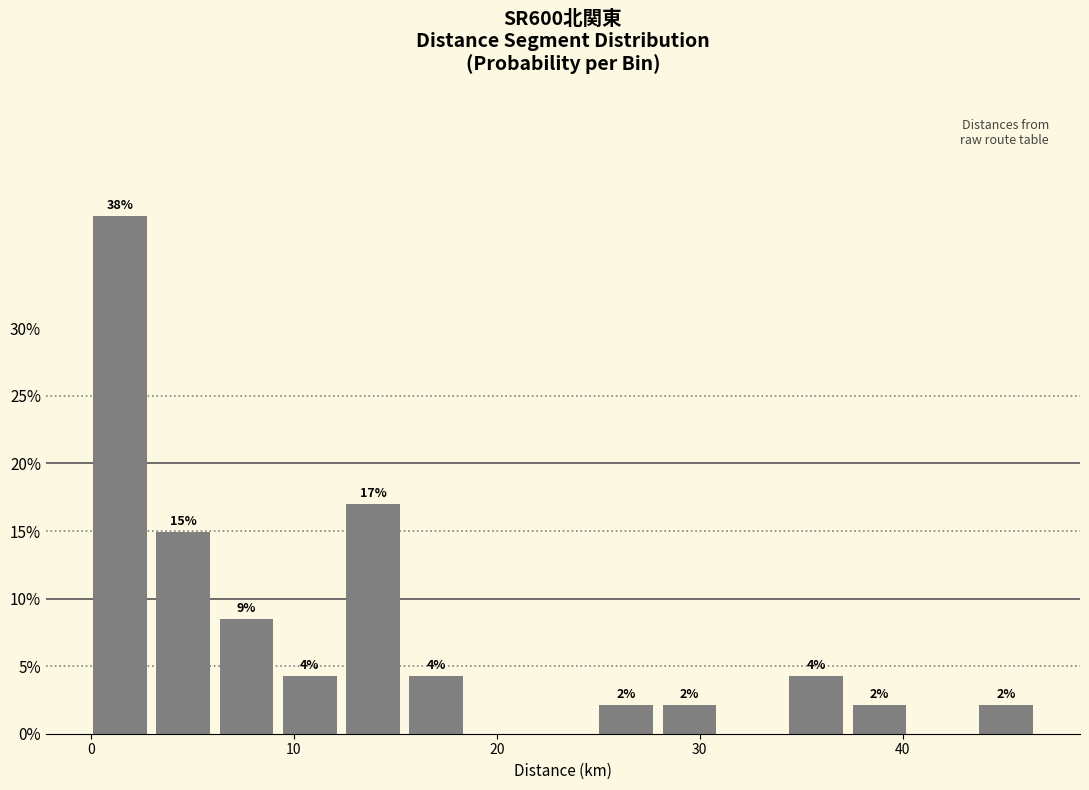

Read against the x-axis, roughly where is the centre of the tallest bar?

1